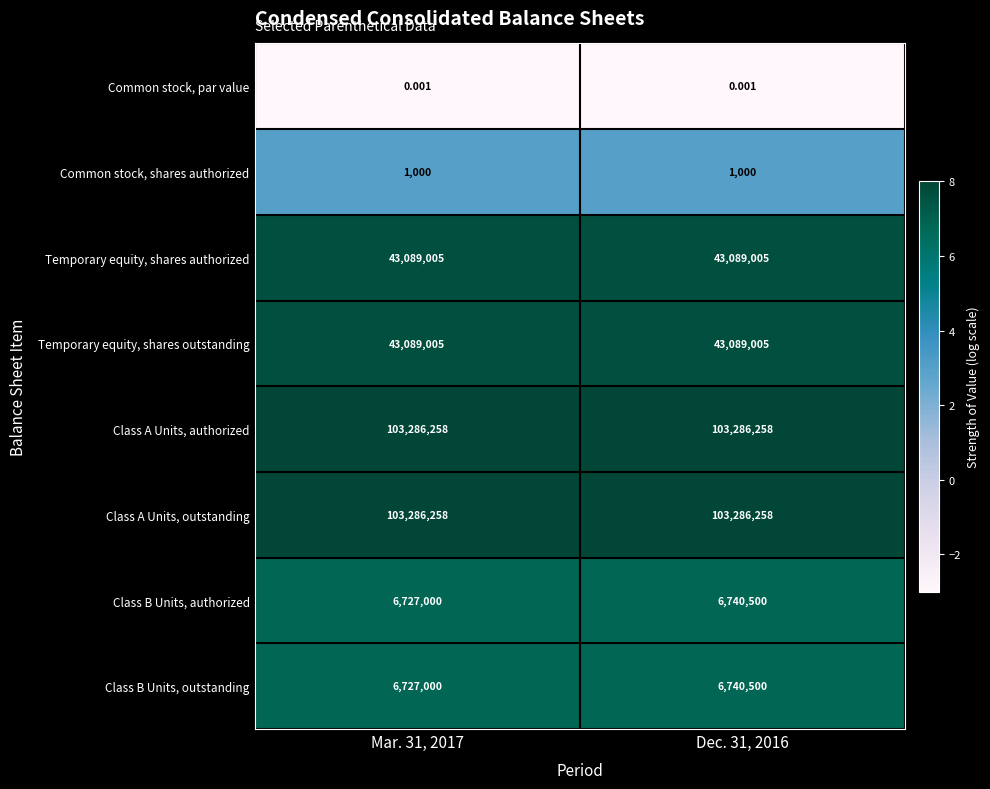

What is the smallest value displayed?

-3.0